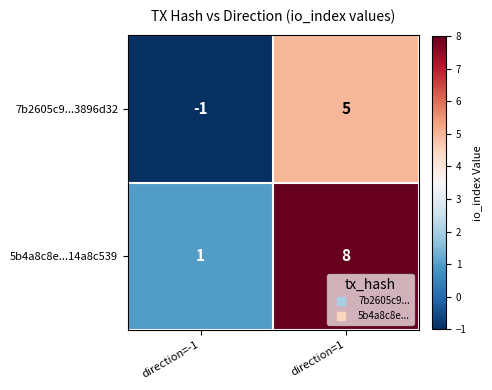

At which category is the sum across all series the highest?

direction=1